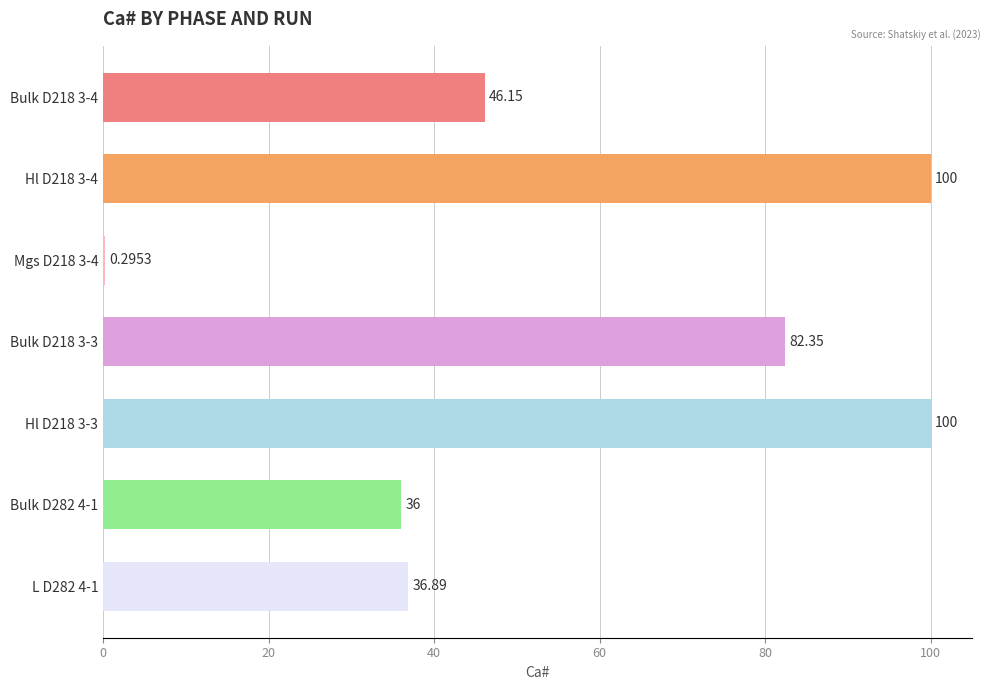

Between Bulk D218 3-4 and L D282 4-1, which is larger?

Bulk D218 3-4